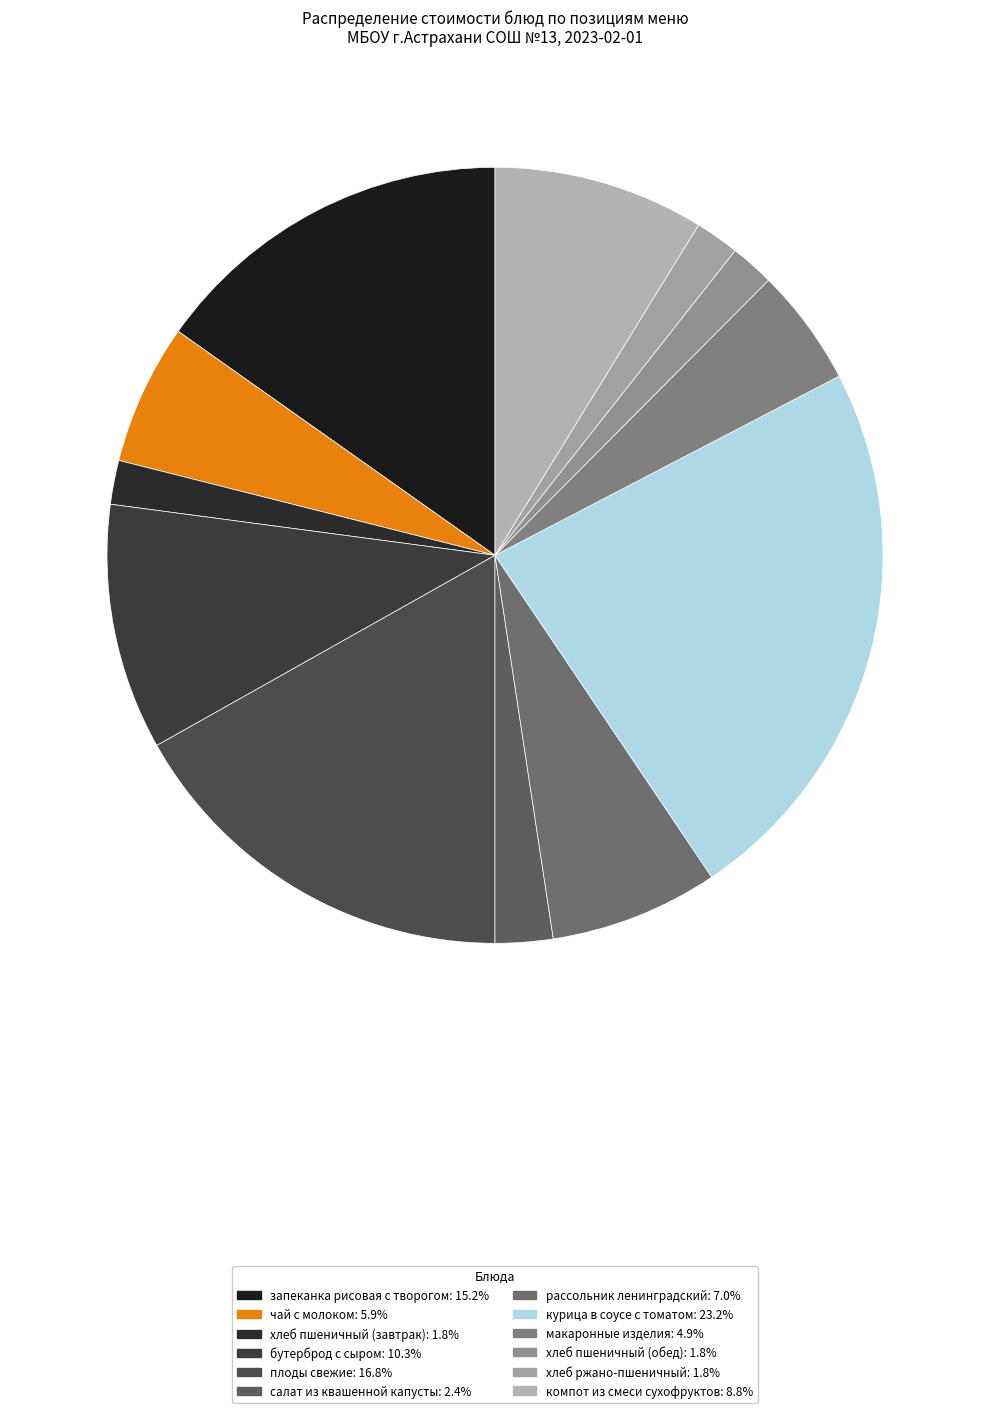

Approximately how many times larger is the value at хлеб пшеничный (завтрак) compared to макаронные изделия?

0.4